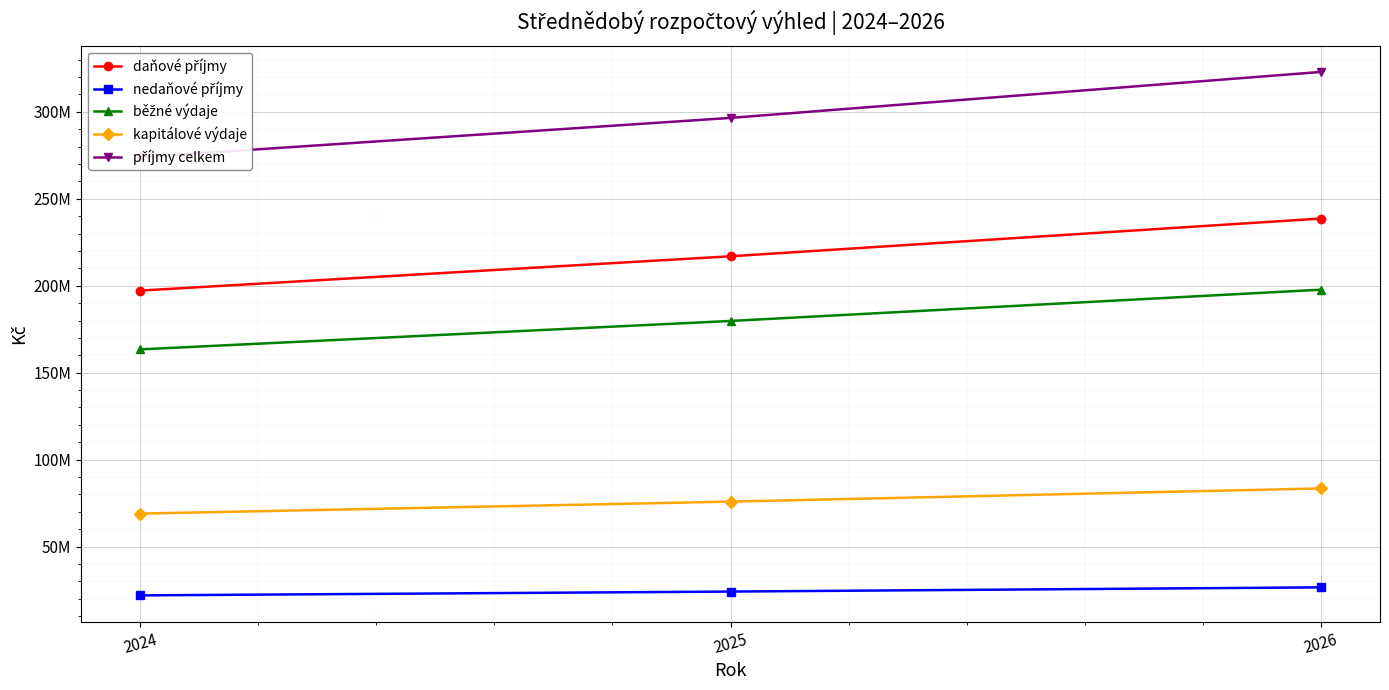

What is the value of the běžné výdaje point at the 1st from the left?

163400000